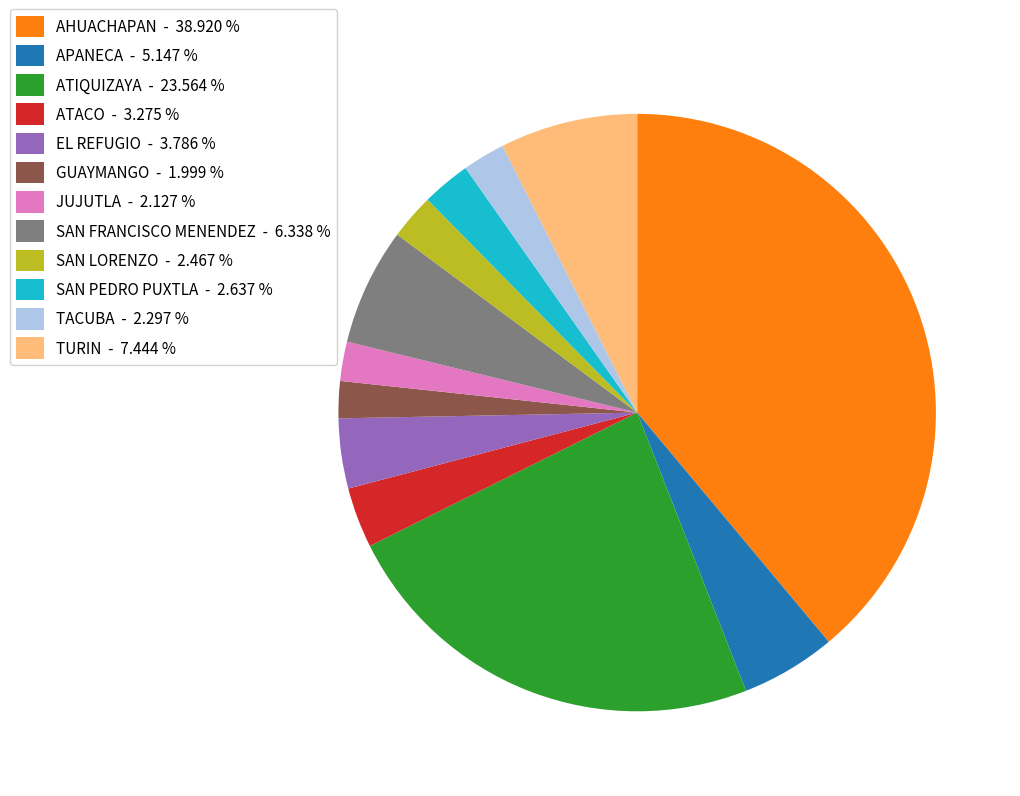

Which has a higher value, TURIN or SAN FRANCISCO MENENDEZ?

TURIN